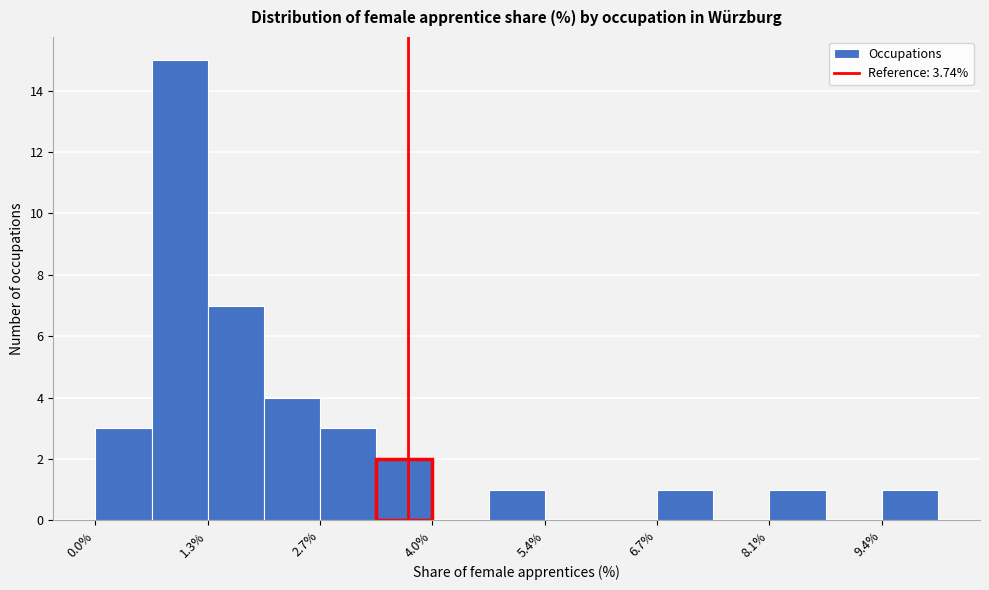

Read against the x-axis, roughly where is the centre of the tallest bar?

1.0